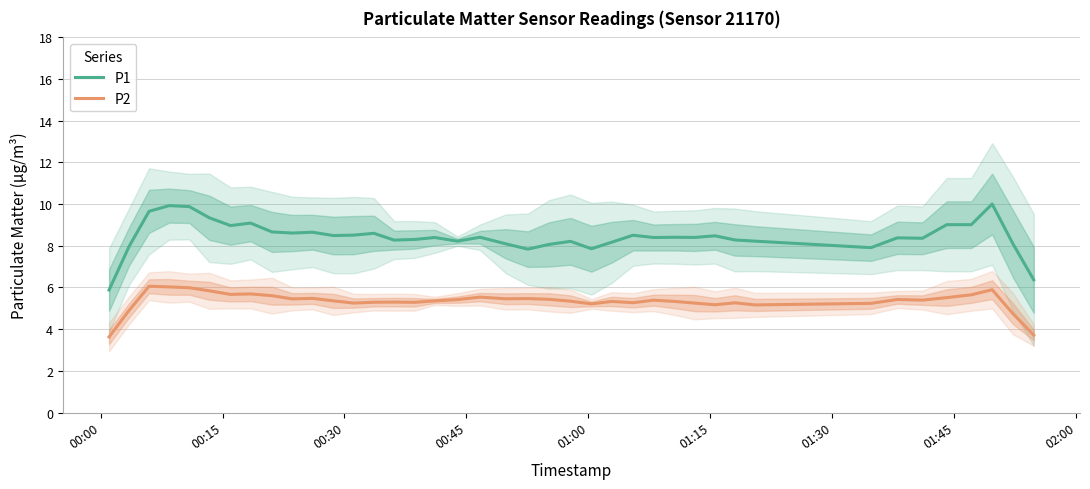

Rank the series by their average value, from highest to lowest.

P1, P2